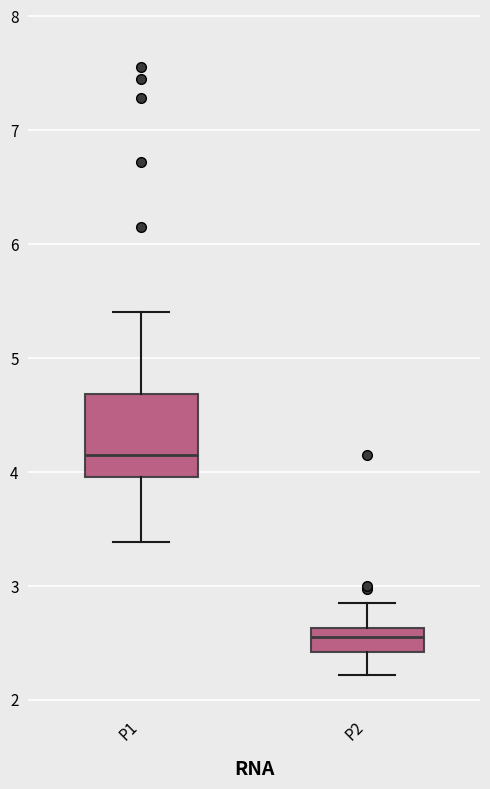

Which box is the tallest, from its lower edge to its upper edge?

P1